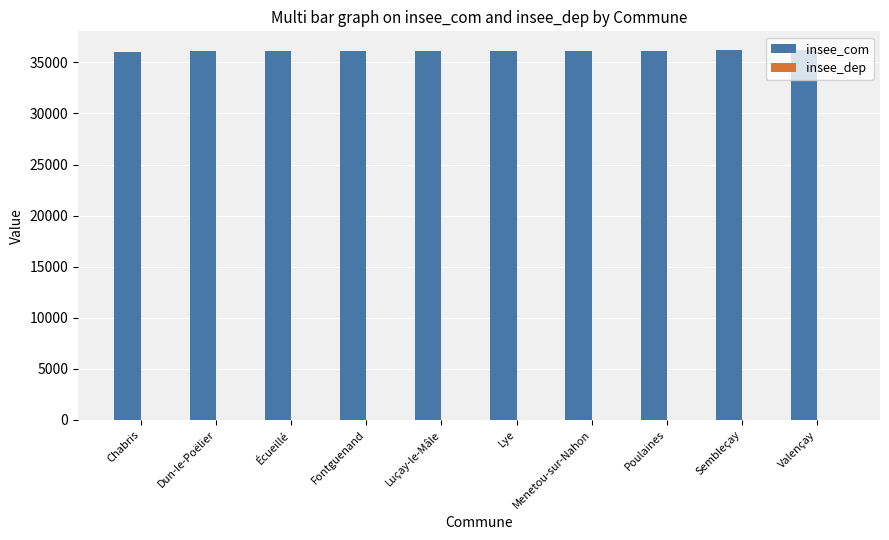

Is it true that insee_com equals 36103 at Luçay-le-Mâle?

True